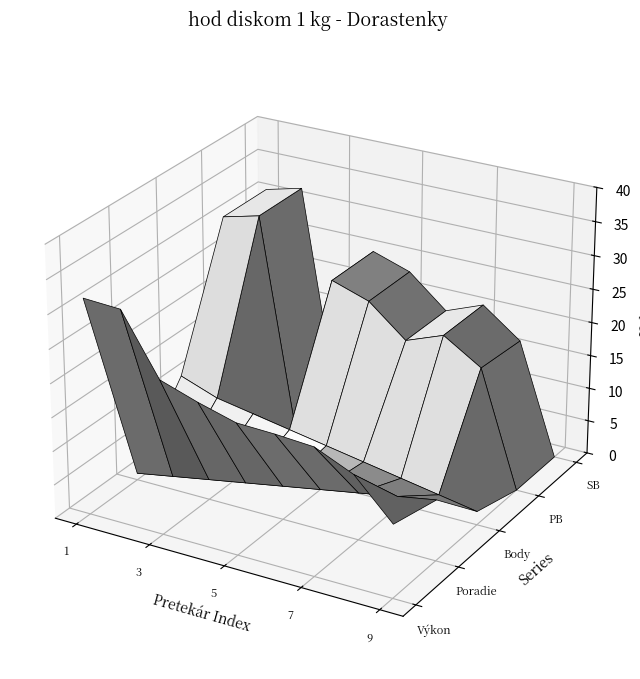

What is the label of the 3rd point from the left?

5